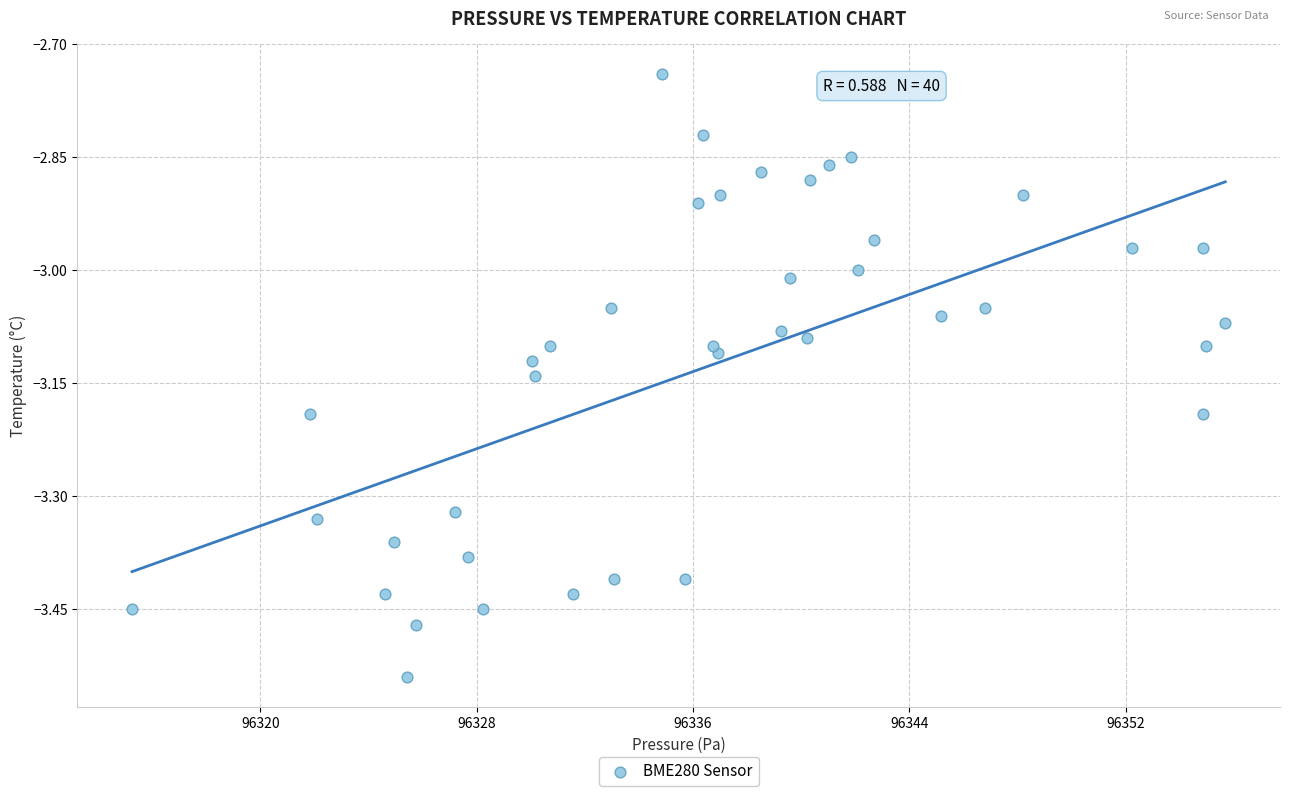

What is the range of X values (max minus min)?

40.4